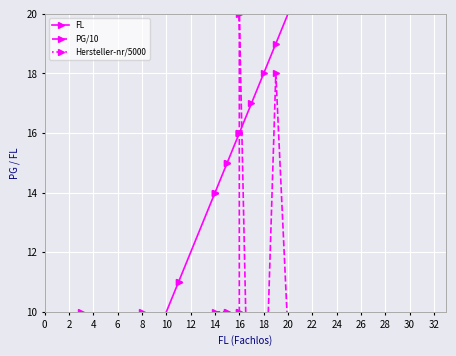

What is the sum of all FL values?

663.0